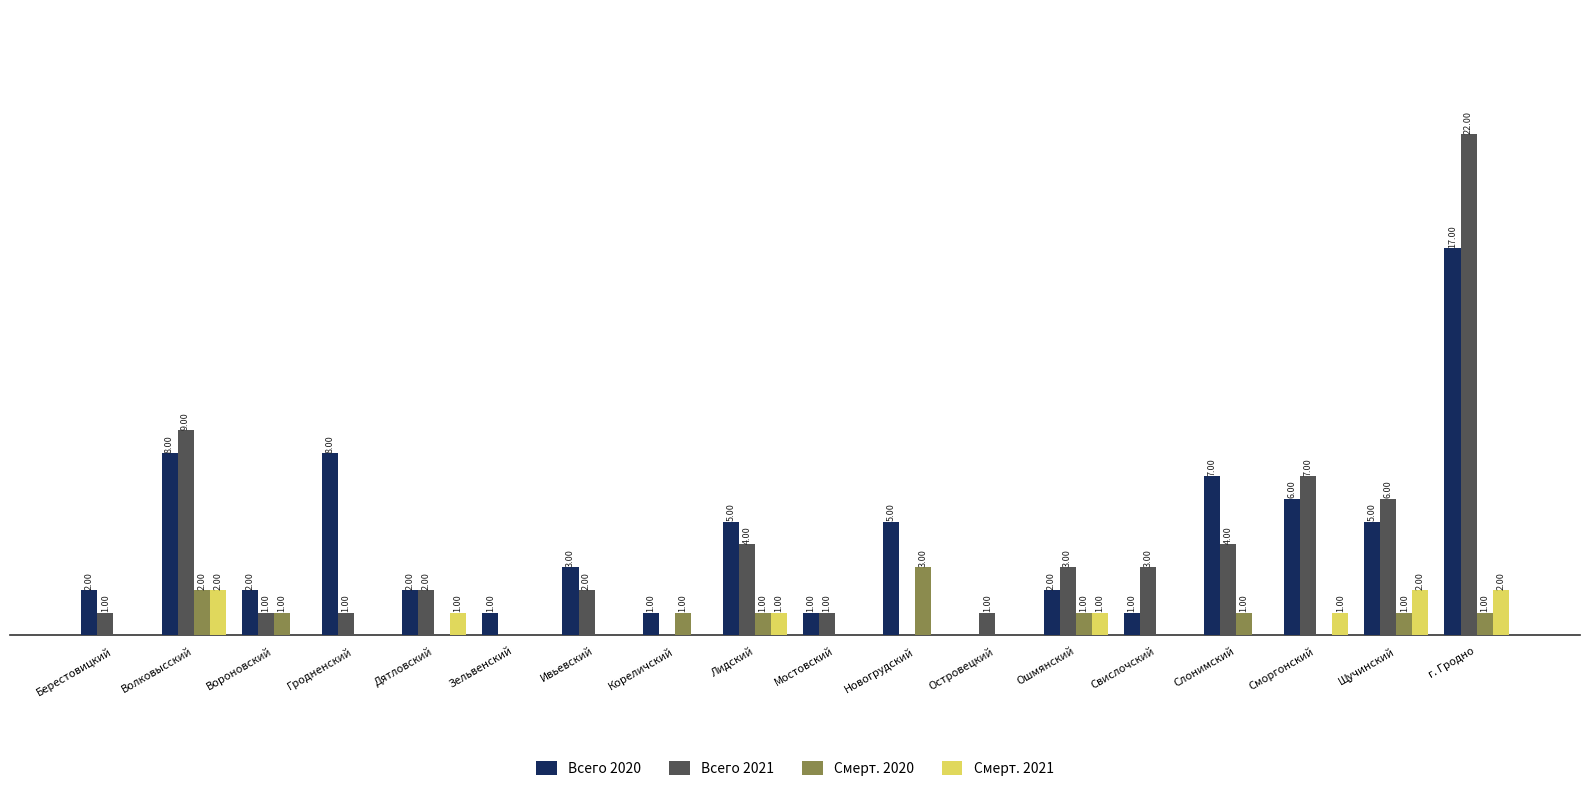

At which category does the chart reach its peak across all series?

г. Гродно